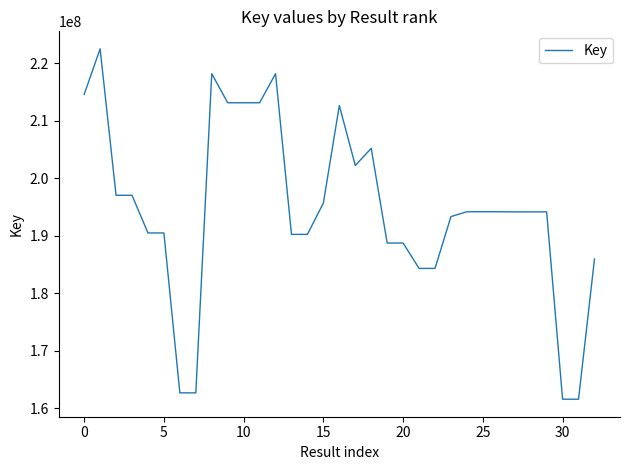

What is the difference between the maximum and minimum values?

60899197